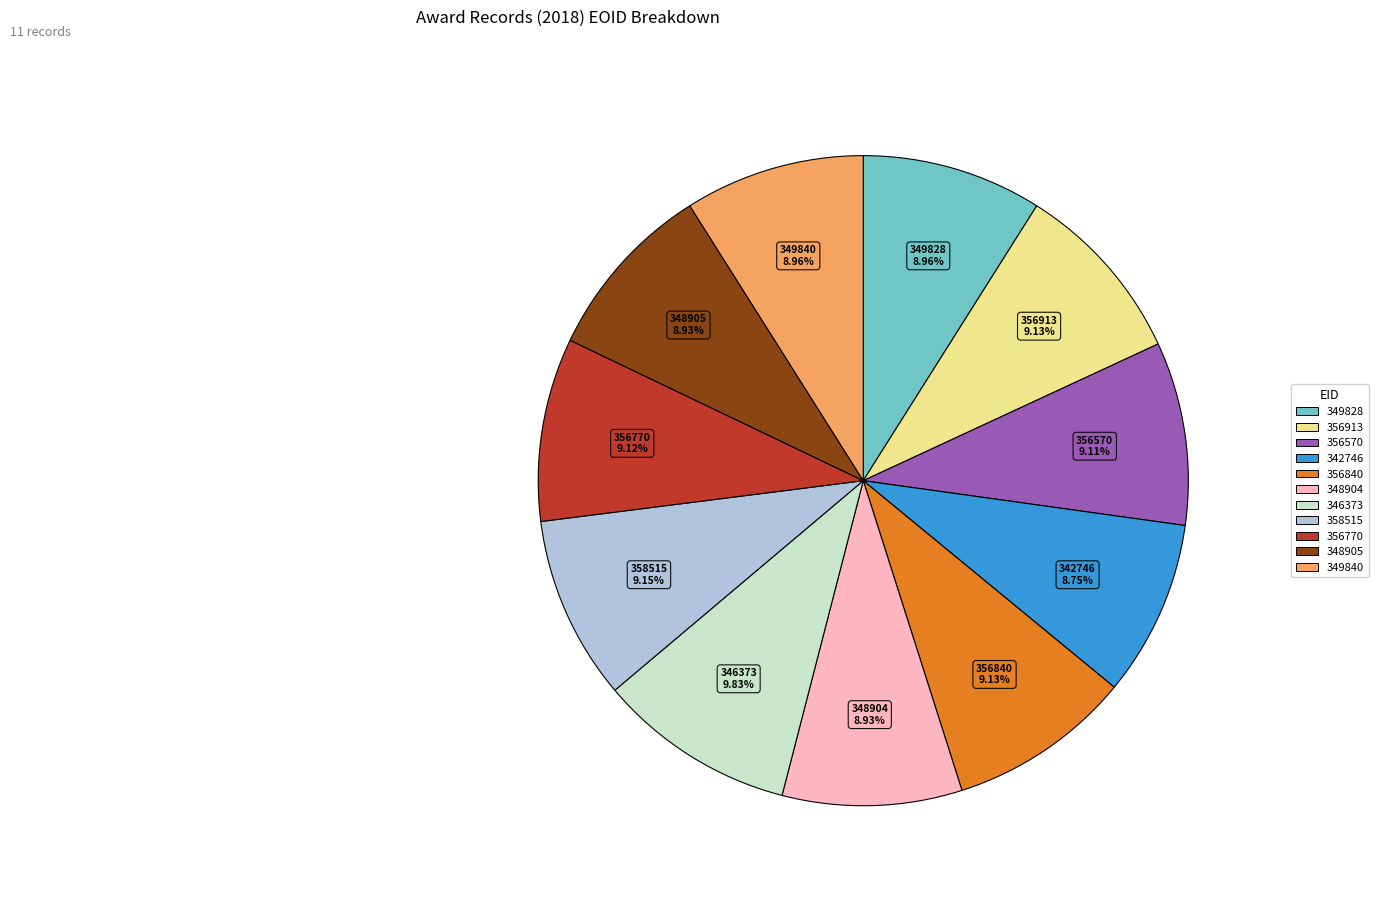

Which has a higher value, 346373 or 348905?

346373